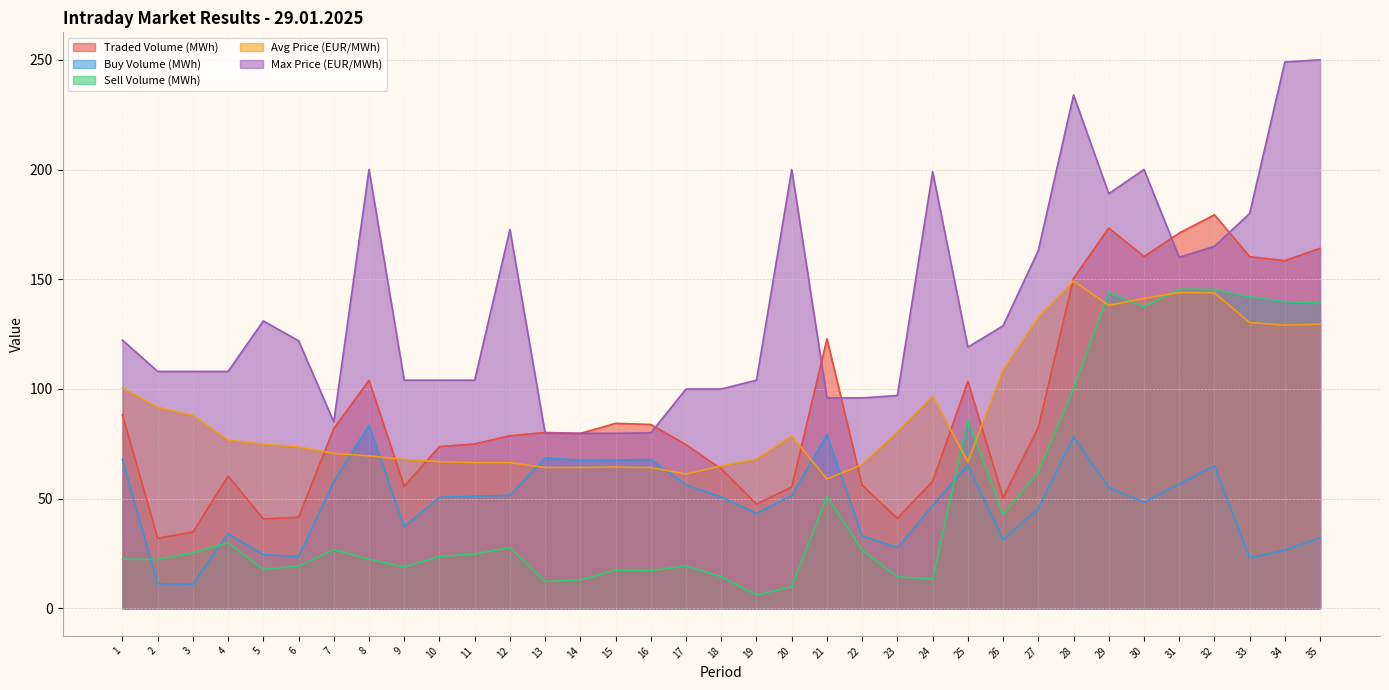

True or false: Avg Price (EUR/MWh) and Sell Volume (MWh) intersect in this chart.

True